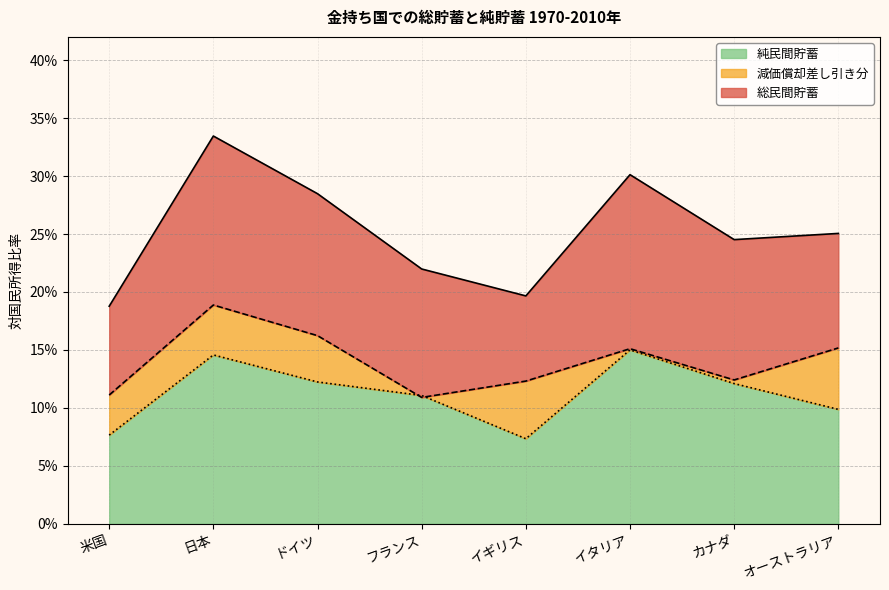

List the labels in order of 減価償却差し引き分 value, smallest first.

フランス, 米国, イギリス, カナダ, イタリア, オーストラリア, ドイツ, 日本